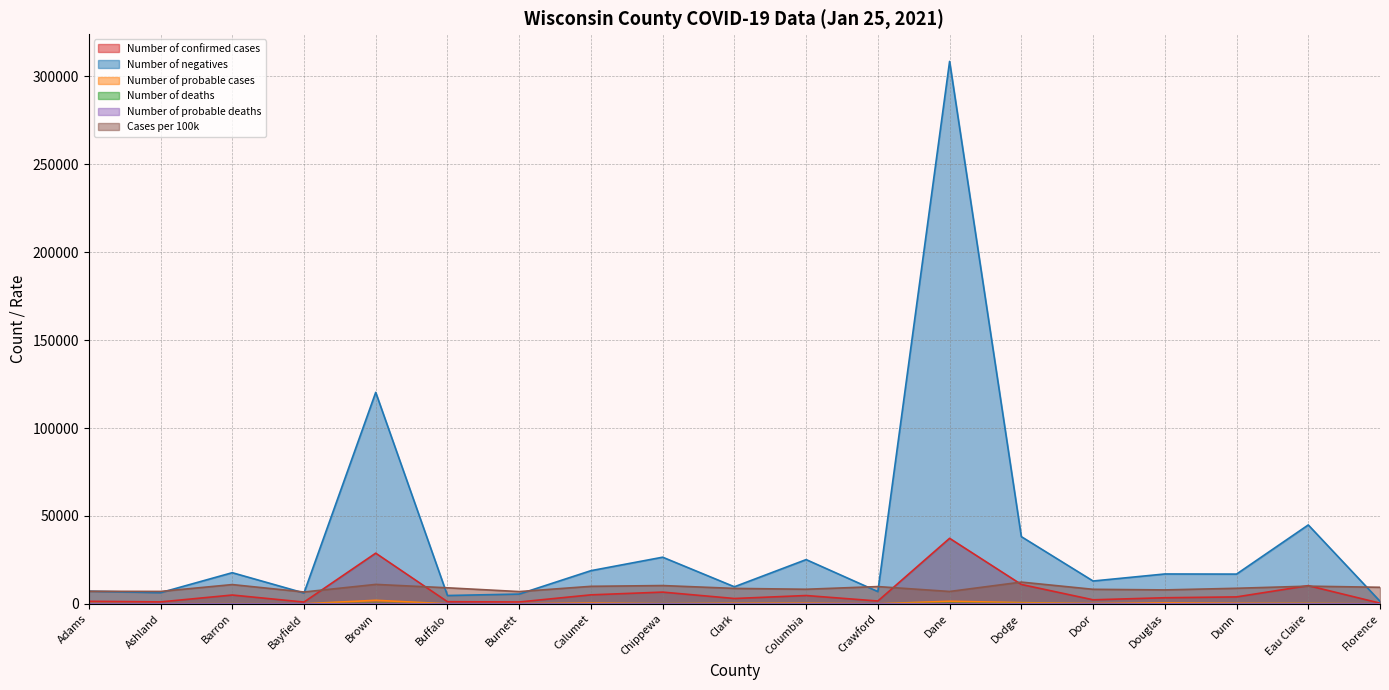

In Number of confirmed cases, how many points are lower than both neighbors (excluding endpoints)?

6